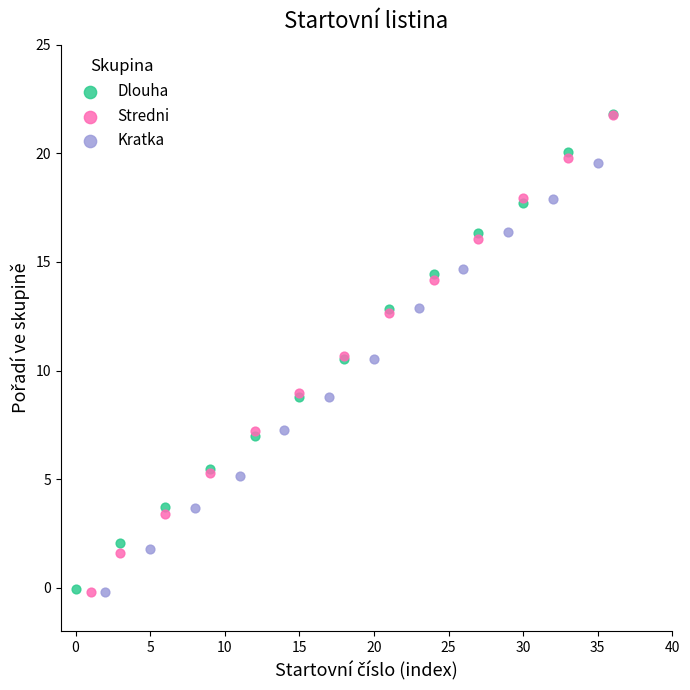

Which series has the largest Y range (max minus min)?

Stredni